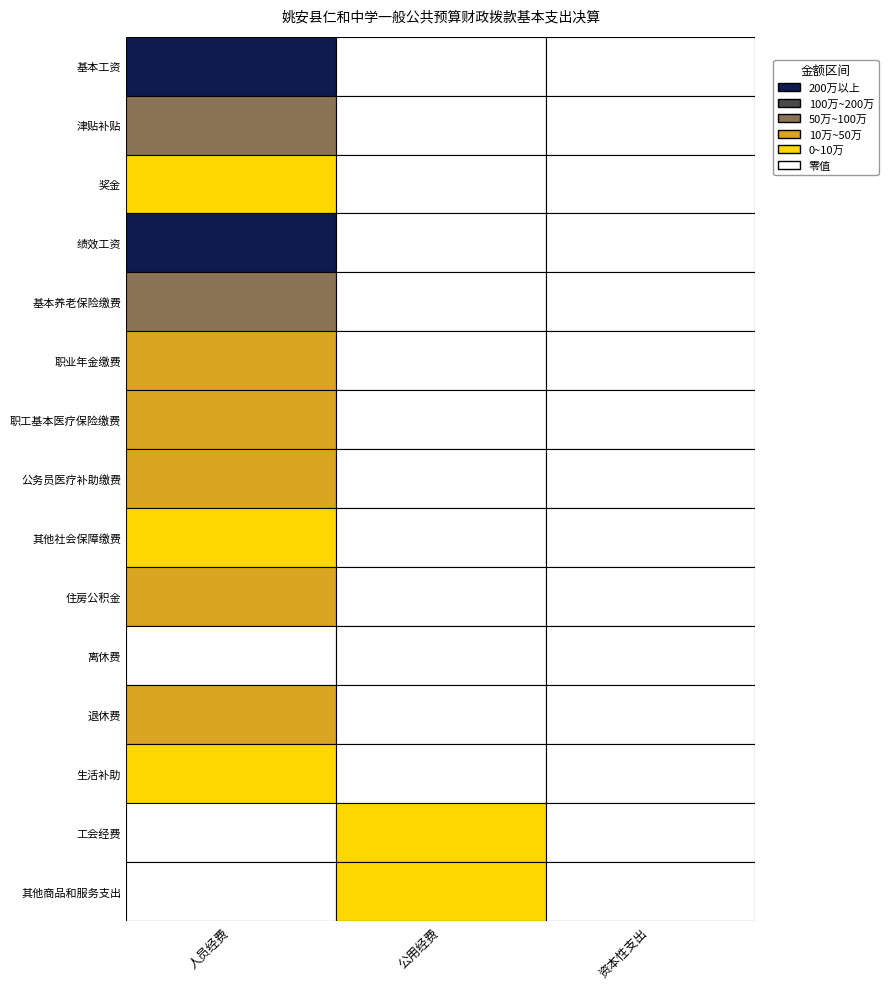

Reading left to right, what are all the values shown in this chart?

基本工资: 2203867.0	0.0	0.0
津贴补贴: 515595.0	0.0	0.0
奖金: 12000.0	0.0	0.0
绩效工资: 2410547.0	0.0	0.0
基本养老保险缴费: 744866.1	0.0	0.0
职业年金缴费: 307204.9	0.0	0.0
职工基本医疗保险缴费: 259539.7	0.0	0.0
公务员医疗补助缴费: 166168.4	0.0	0.0
其他社会保障缴费: 64244.4	0.0	0.0
住房公积金: 464239.0	0.0	0.0
离休费: 0.0	0.0	0.0
退休费: 171193.8	0.0	0.0
生活补助: 35880.0	0.0	0.0
工会经费: 0.0	79847.0	0.0
其他商品和服务支出: 0.0	2400.0	0.0